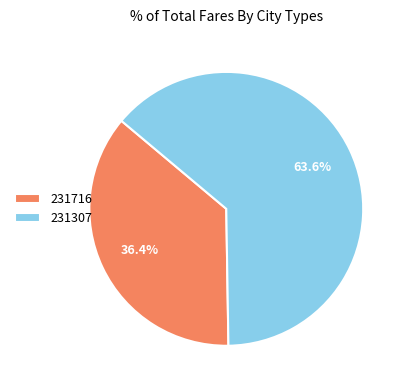

Approximately how many times larger is the value at 231716 compared to 231307?

0.6